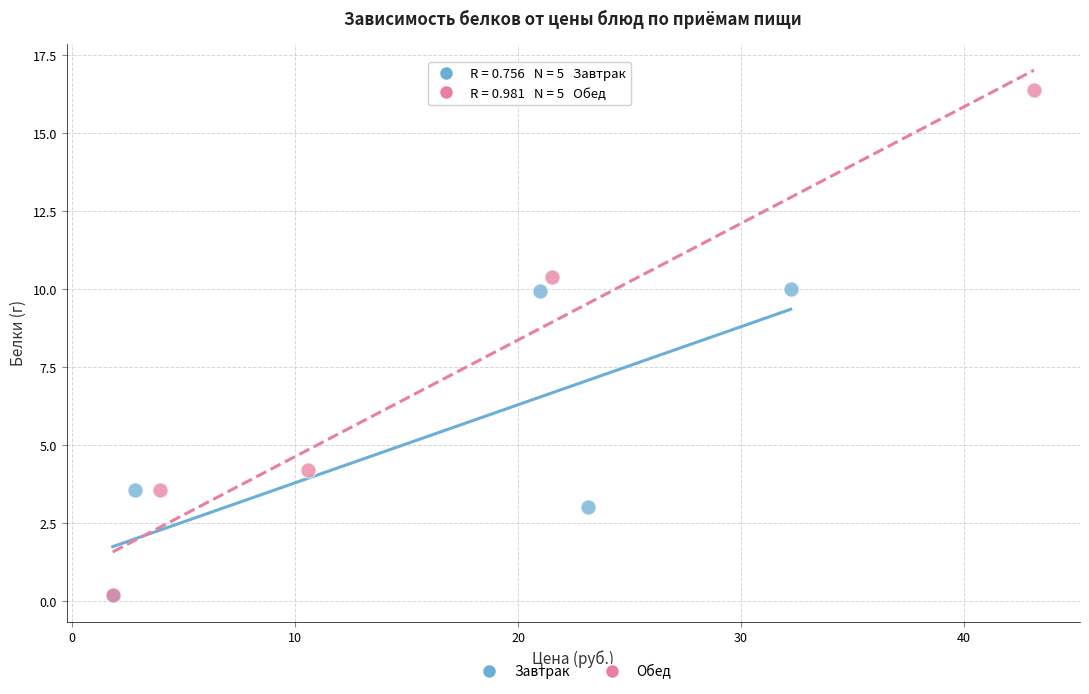

What are all the series names shown in the legend?

Завтрак, Обед